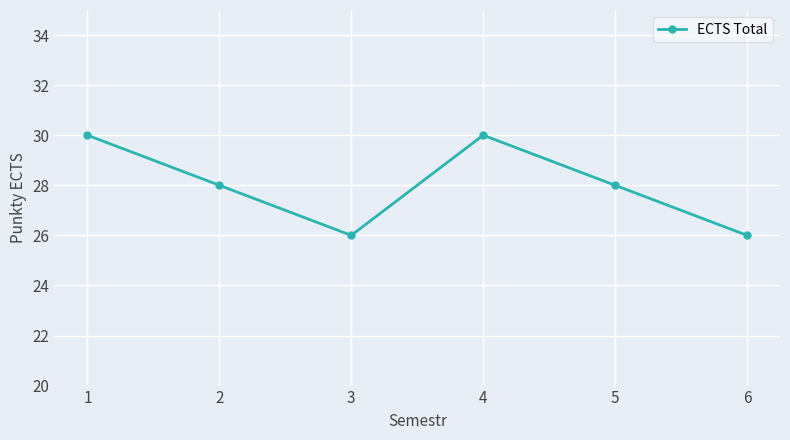

What is the average value?

28